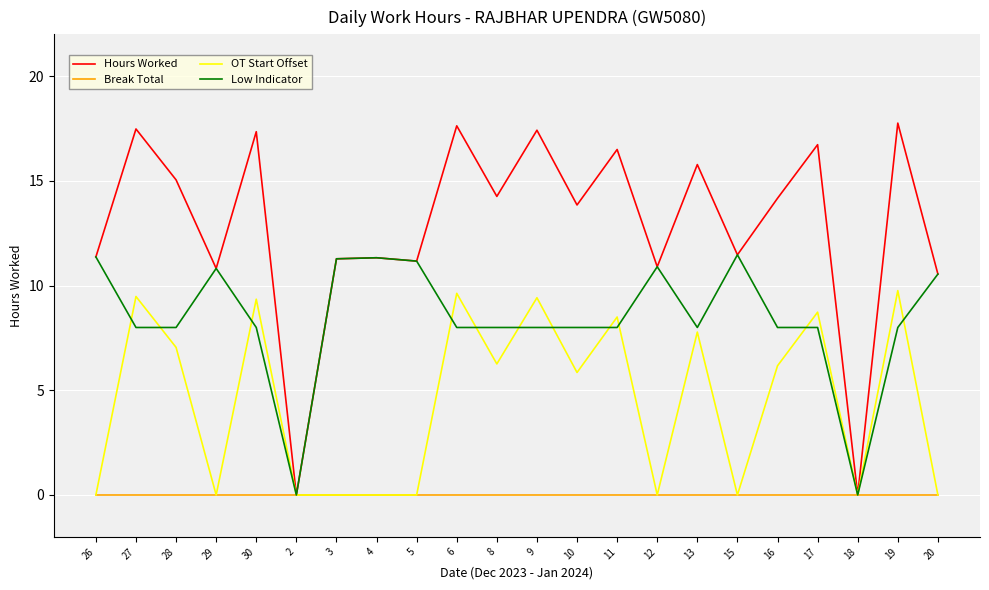

What is the maximum value shown in the chart?

17.8